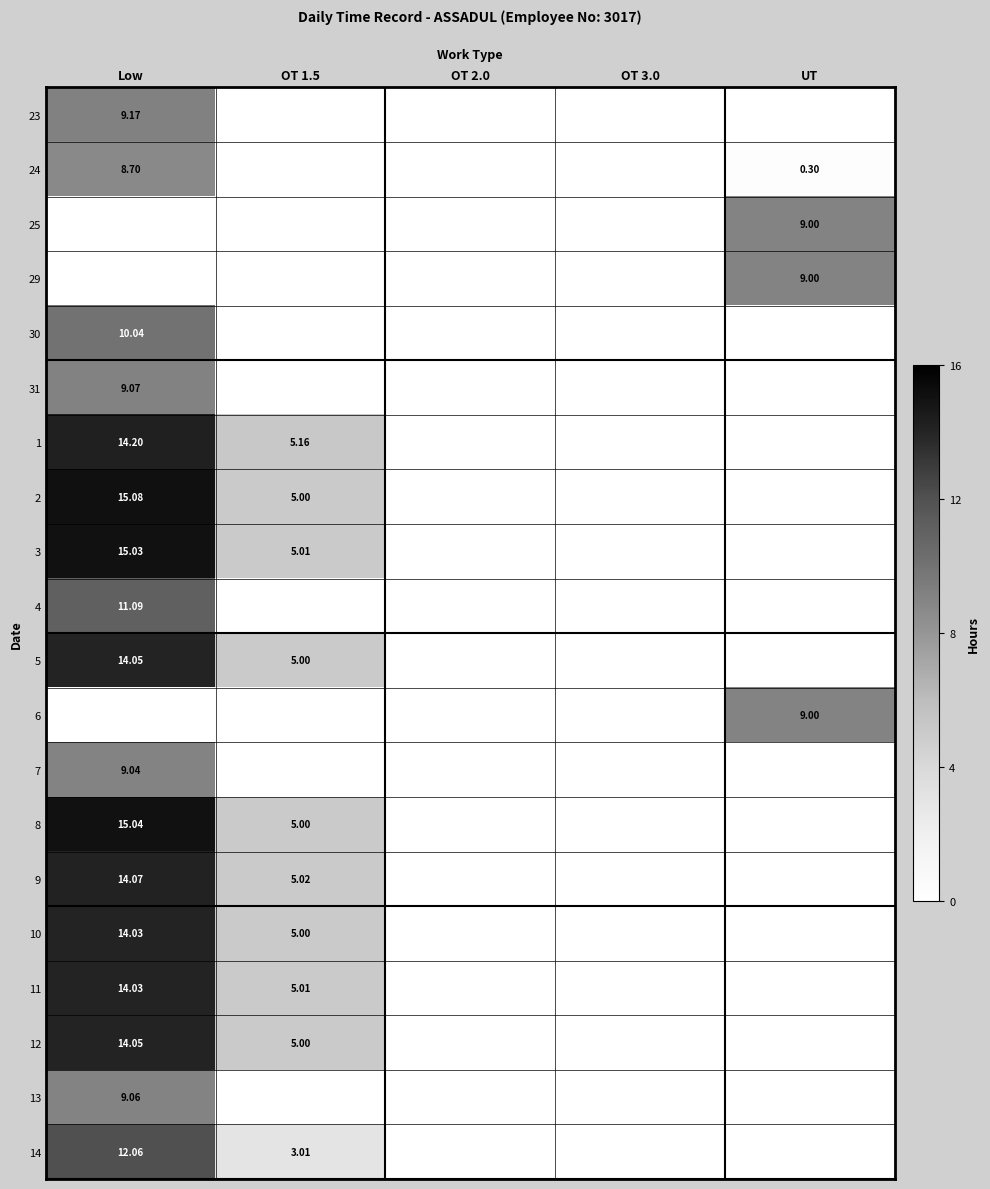

What is the total value across all series at Low?

207.8